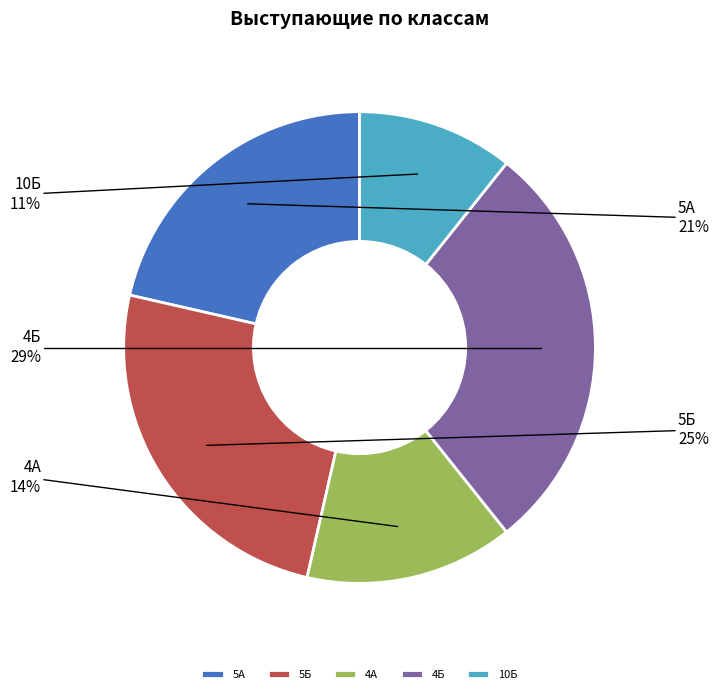

Does 4А account for over 50% of the chart?

No